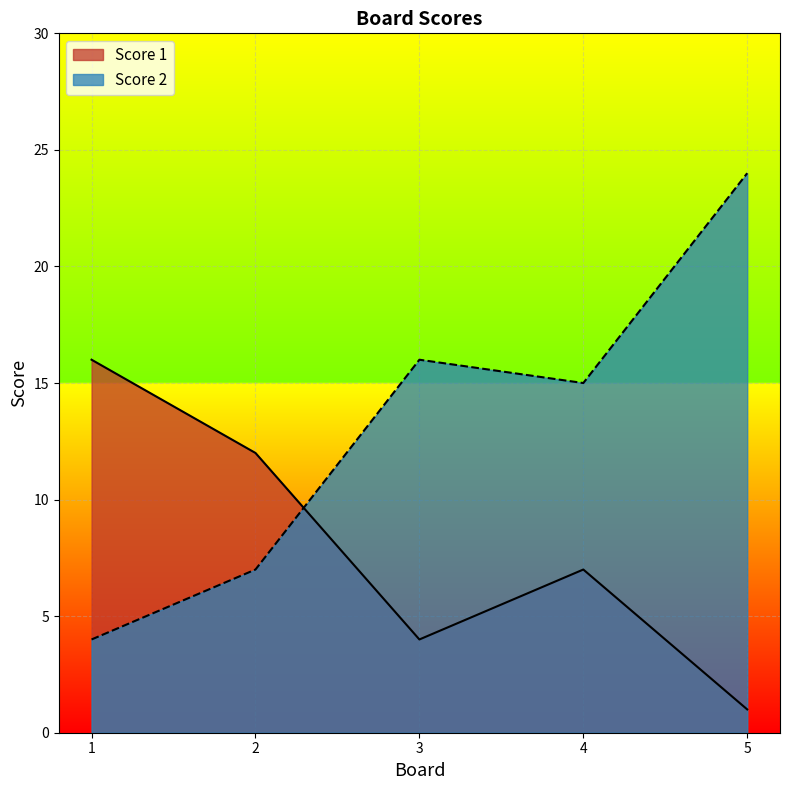

Between 4 and 2, which is larger?

2